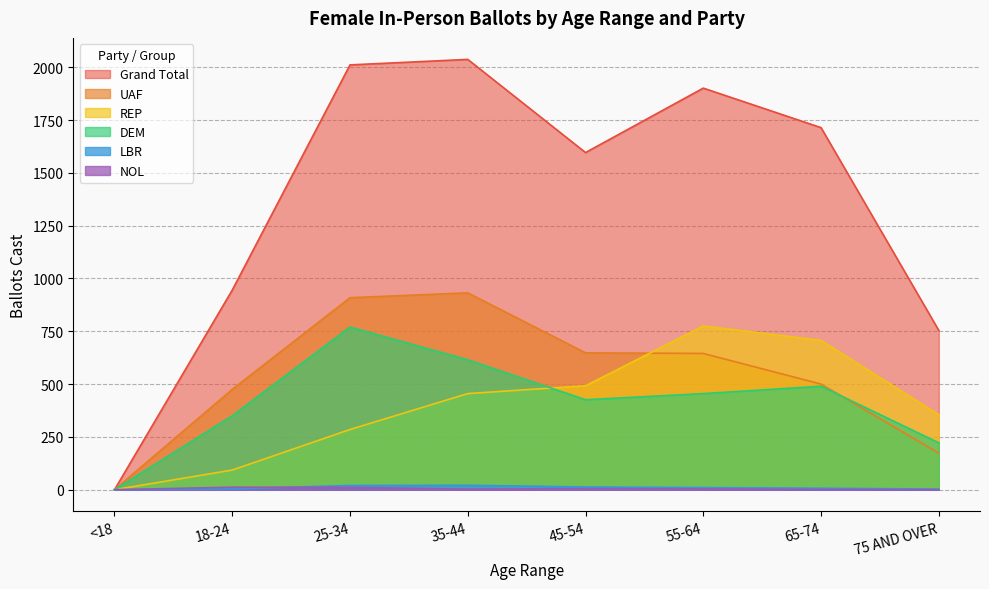

What is the label of the 3rd point from the left?

25-34